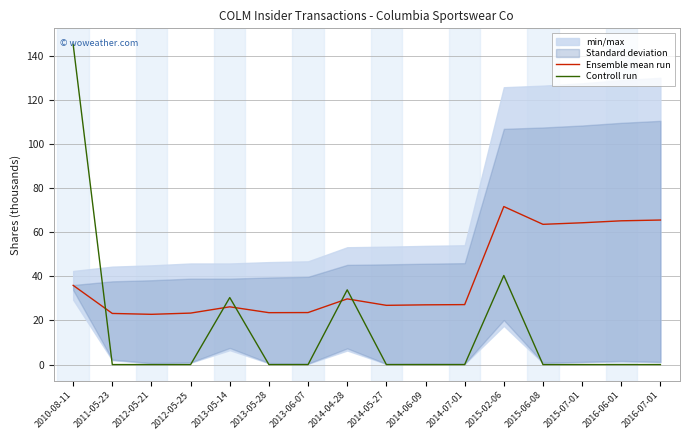

What position from the right is 2014-06-09?

7